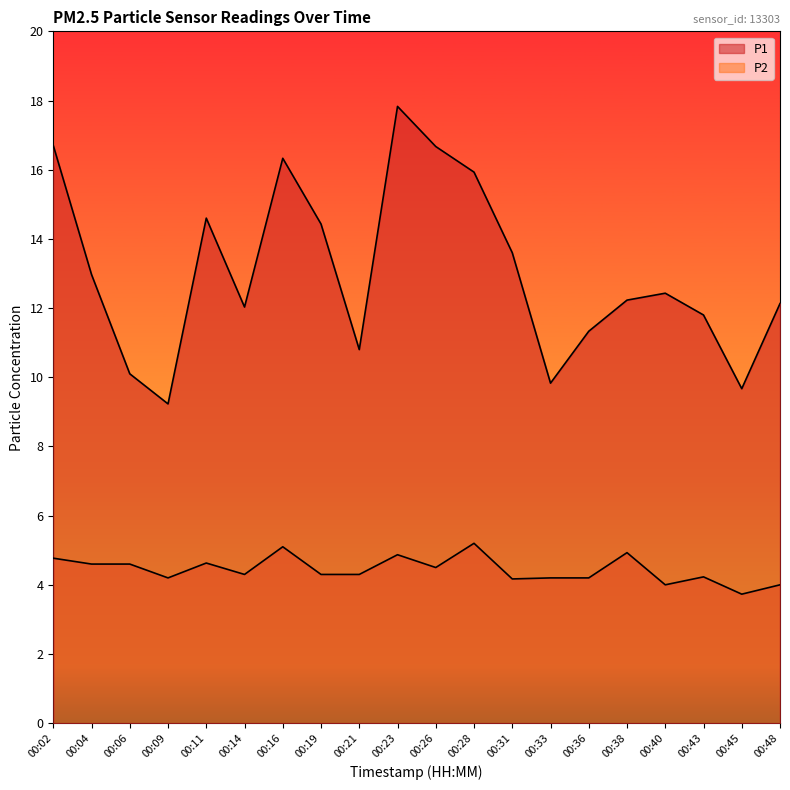

How many values in the P1 series exceed 12?

13